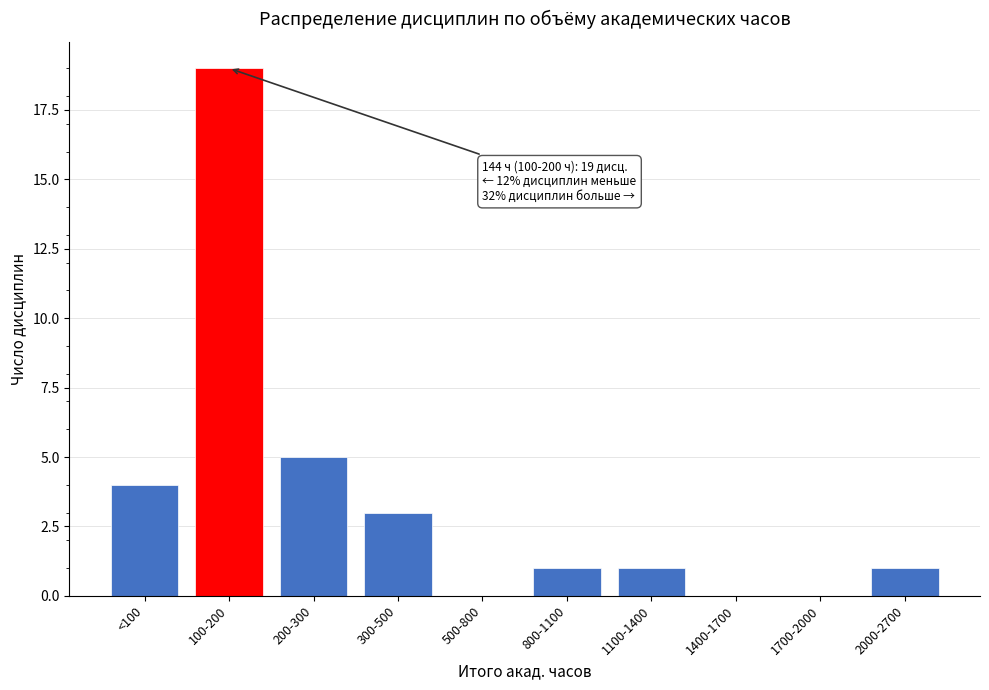

Reading right to left, what are all the values shown in this chart?

2000-2700=1	1700-2000=0	1400-1700=0	1100-1400=1	800-1100=1	500-800=0	300-500=3	200-300=5	100-200=19	<100=4